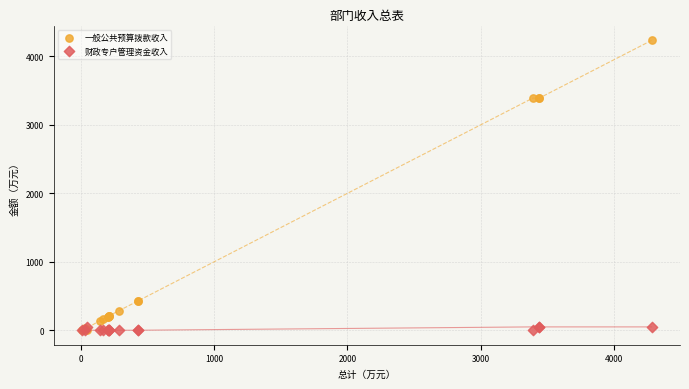

Which series has the largest Y range (max minus min)?

一般公共预算拨款收入